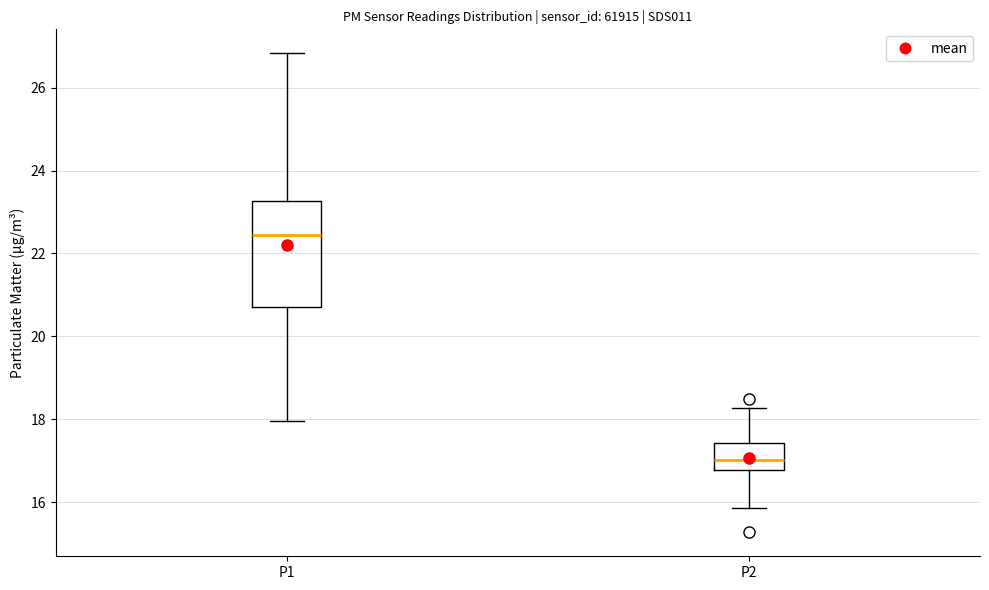

Which box has the lowest median line?

P2